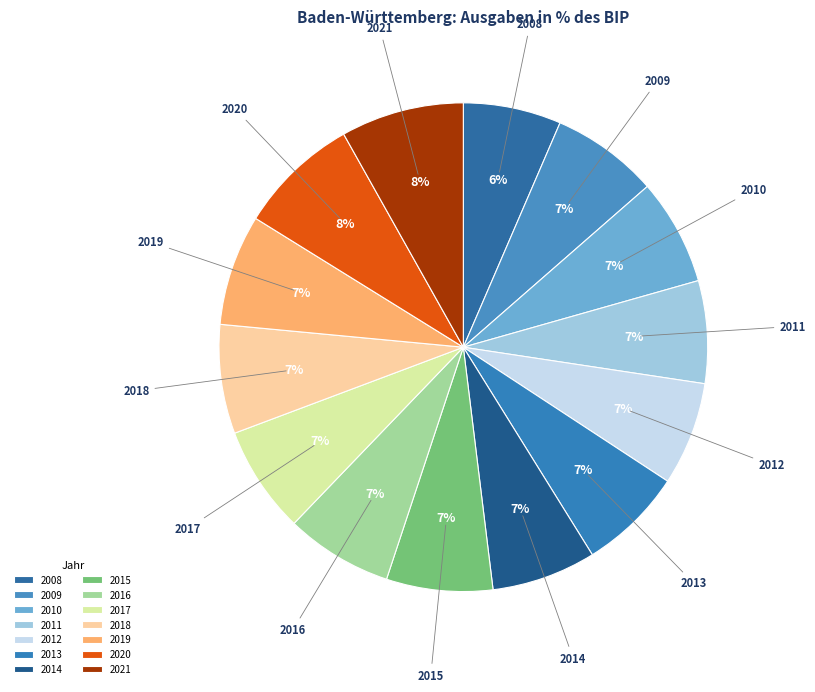

Is the sum of 2015 and 2010 greater than half?

No